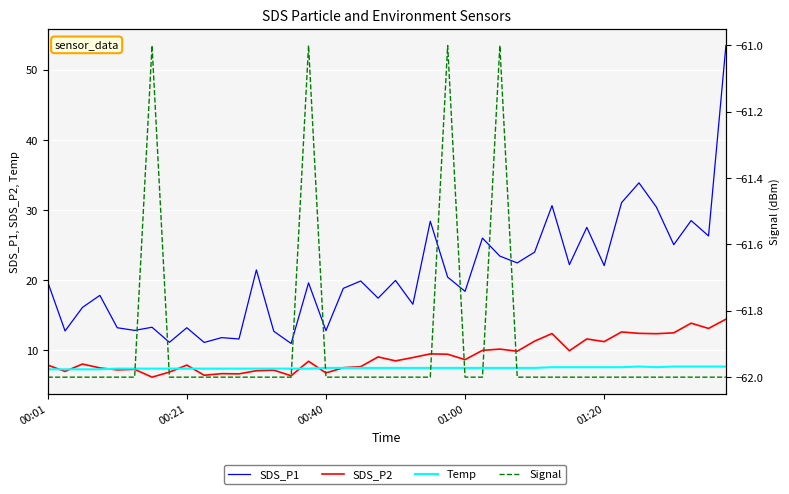

What is the total value across all series at 27?

-22.1